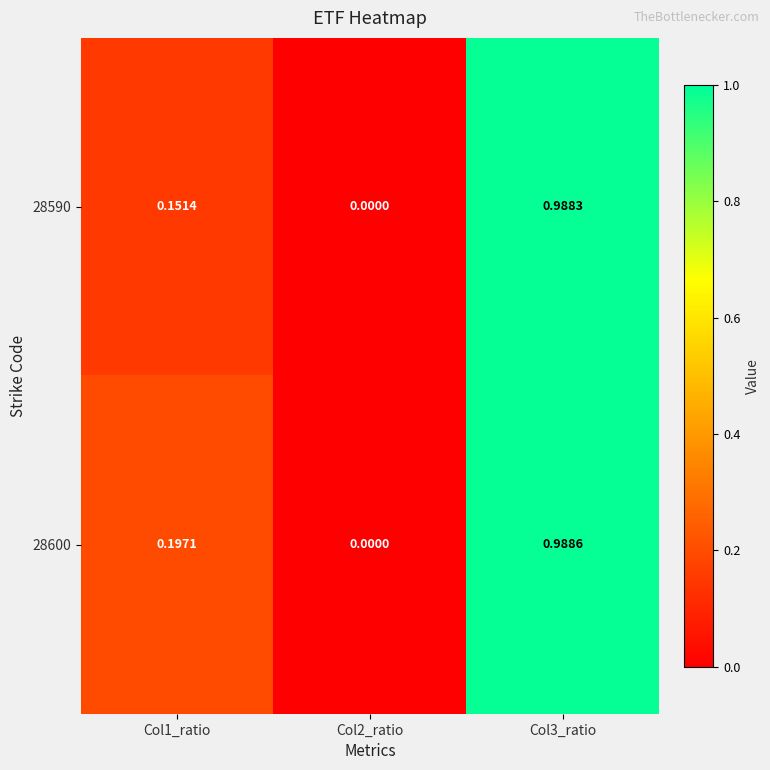

Rank the series by their average value, from lowest to highest.

28590, 28600